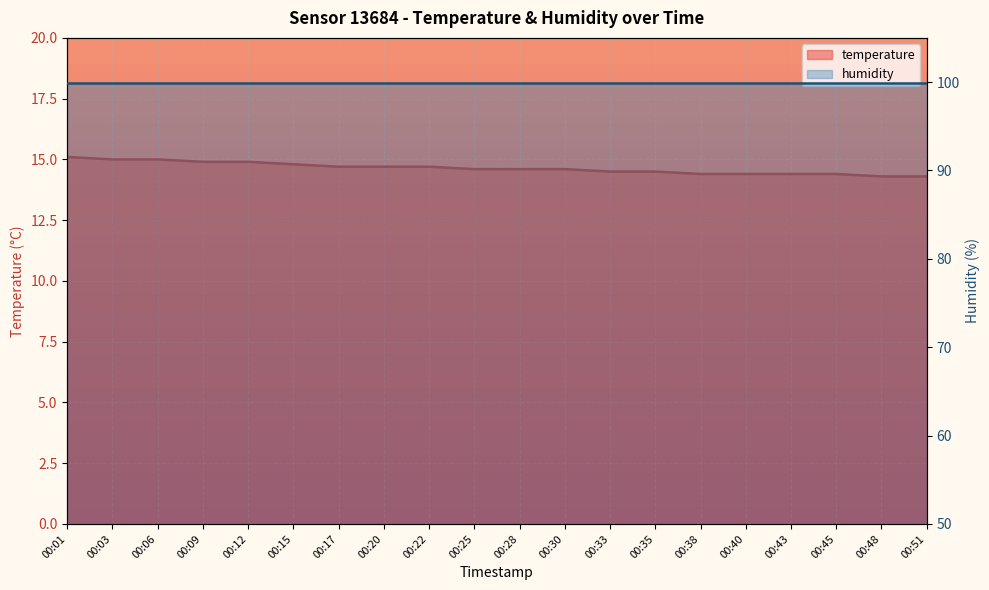

What is the value of the 11th point from the left?

14.6